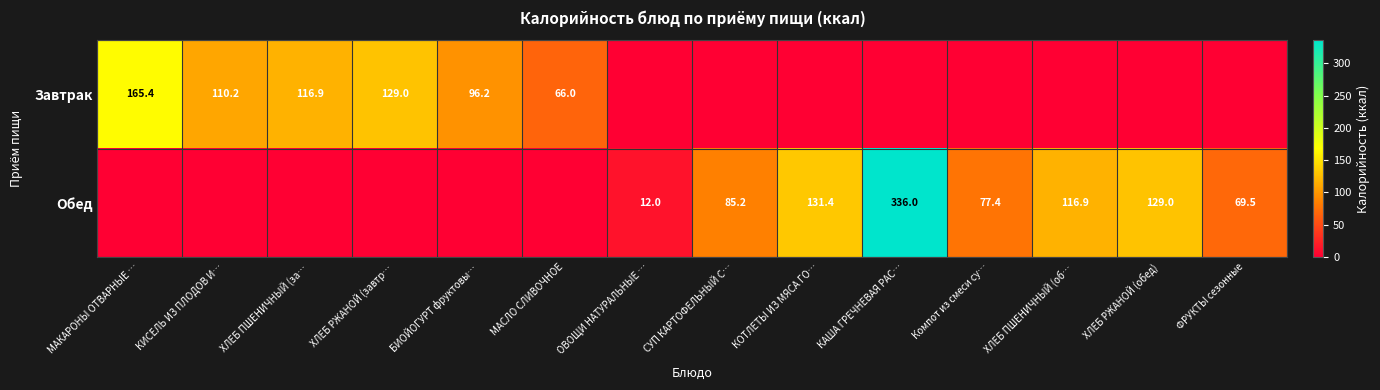

True or false: Обед has a value of 8.4 at ОВОЩИ НАТУРАЛЬНЫЕ ….

False